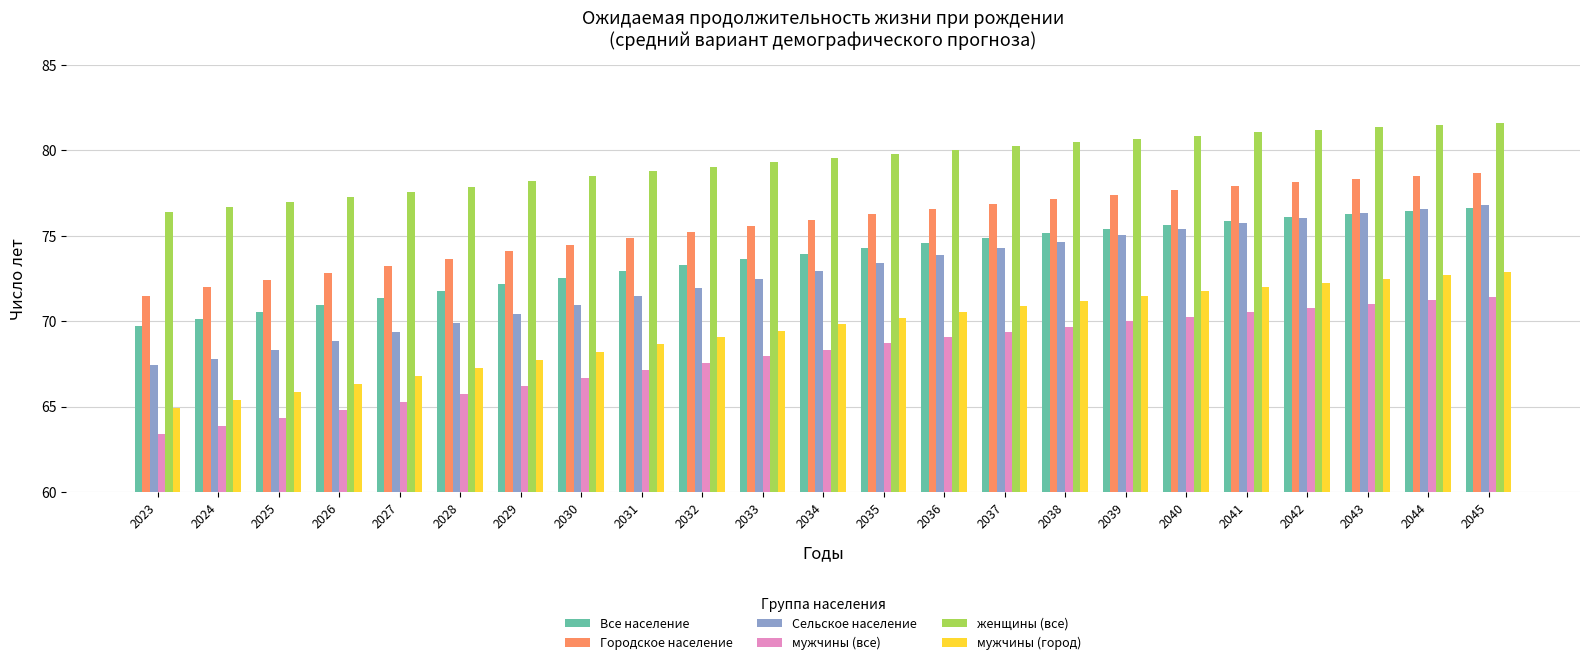

What is the difference between the highest and lowest values at 2031?

11.6